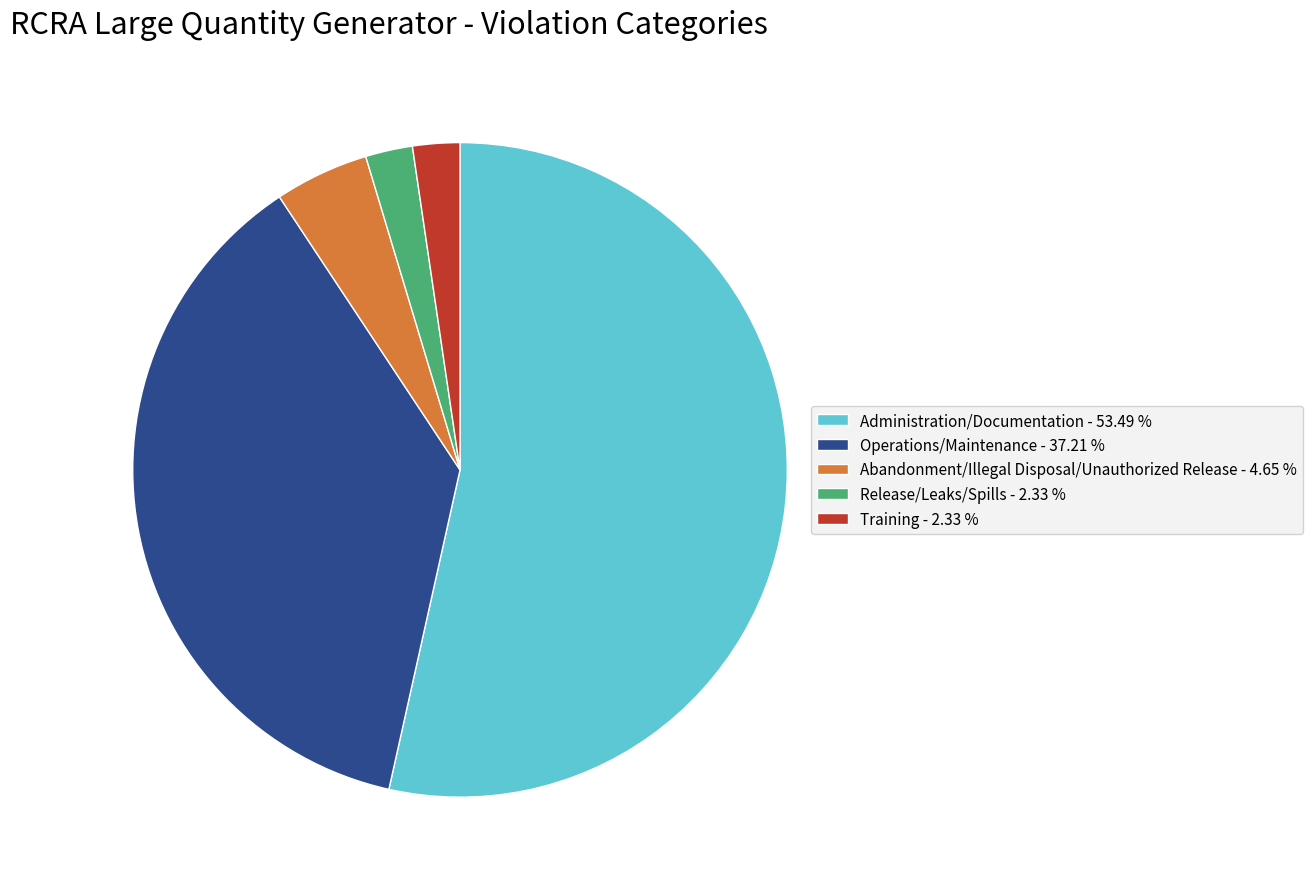

Is it true that Abandonment/Illegal Disposal/Unauthorized Release is 19% of the pie?

False